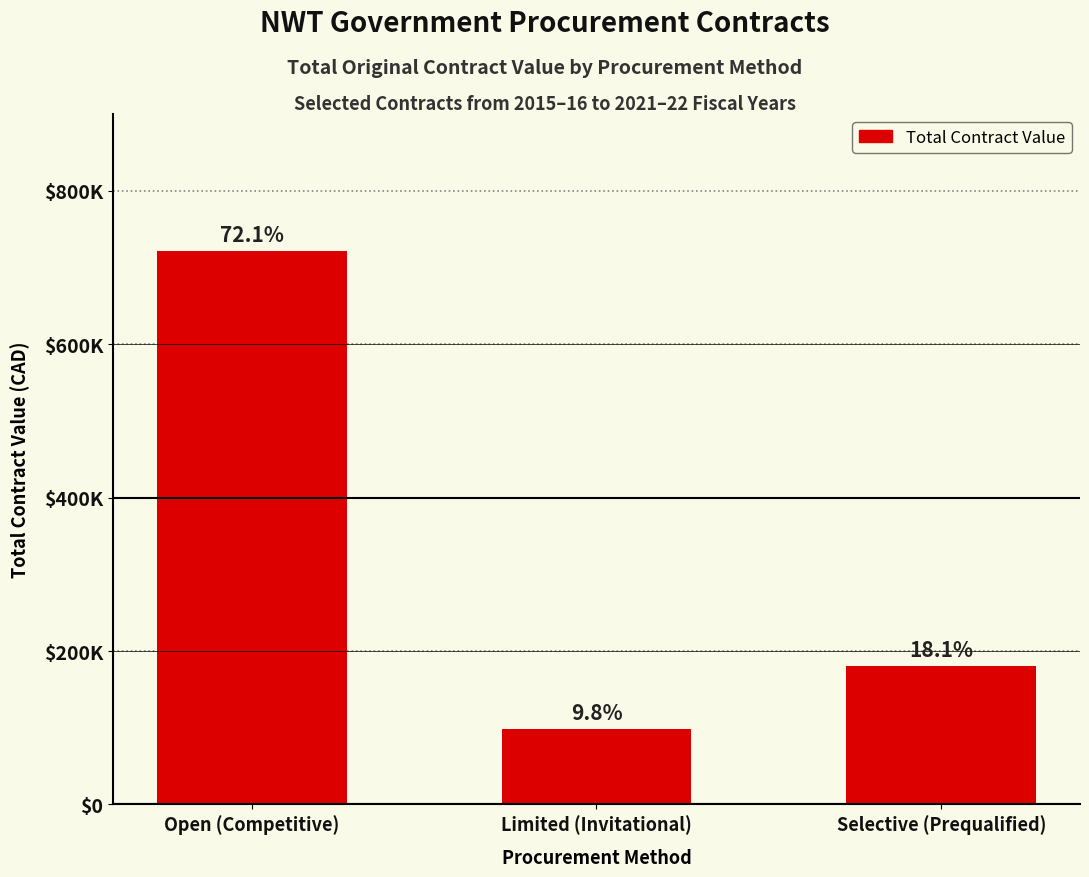

Reading left to right, extract all data points from this chart.

Open (Competitive)=721000.8	Limited (Invitational)=98238.4	Selective (Prequalified)=180724.5